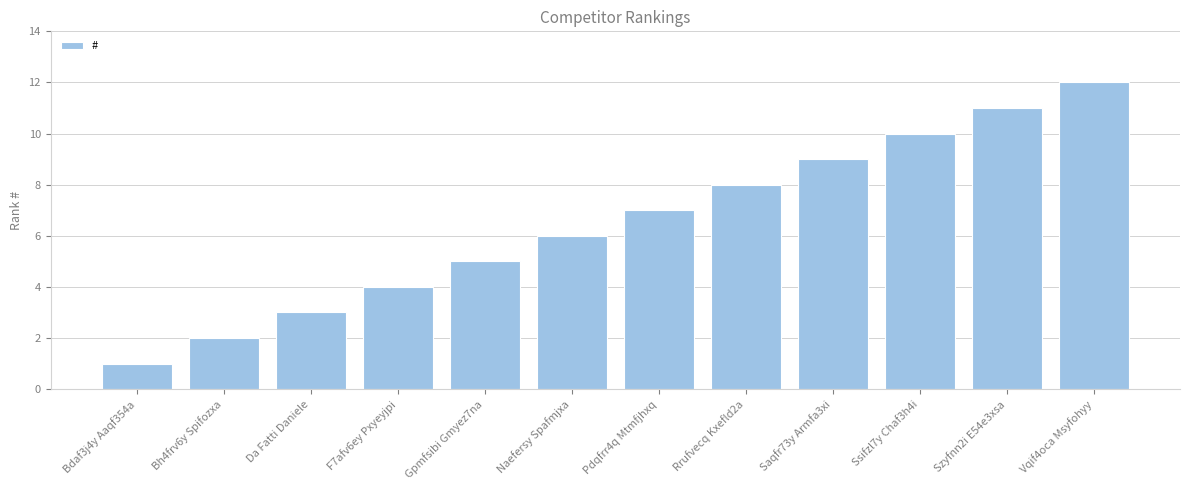

What position from the left is Vqif4oca Msyfohyy?

12